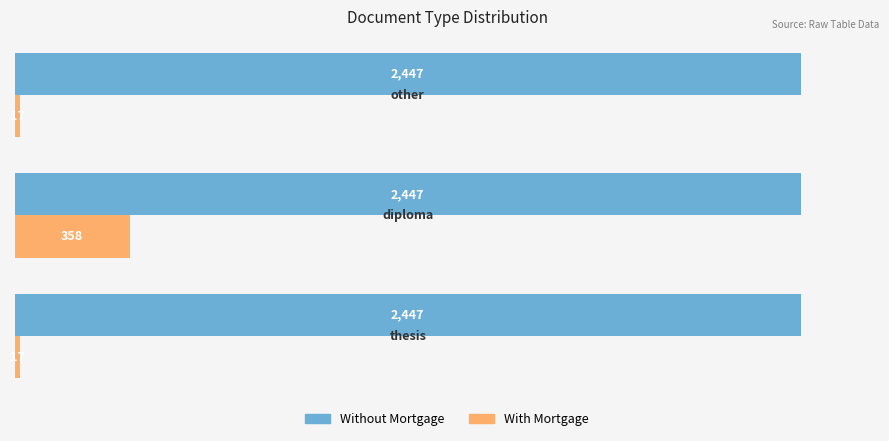

What is the difference between the maximum and minimum values in the With Mortgage series?

341